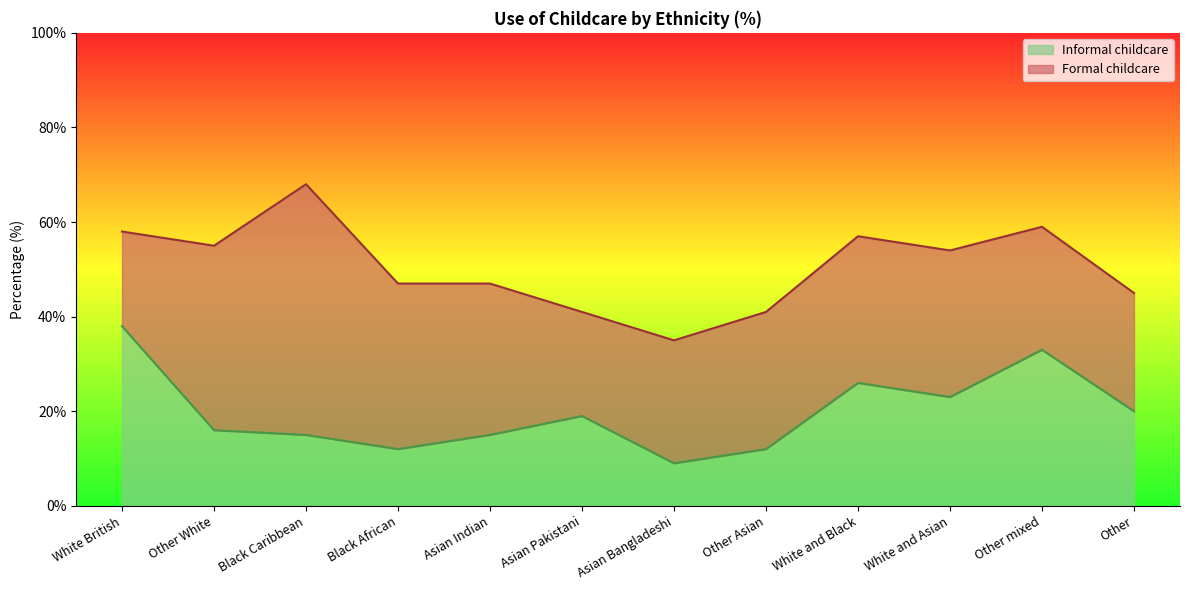

What is the average value of the Formal childcare series?

51